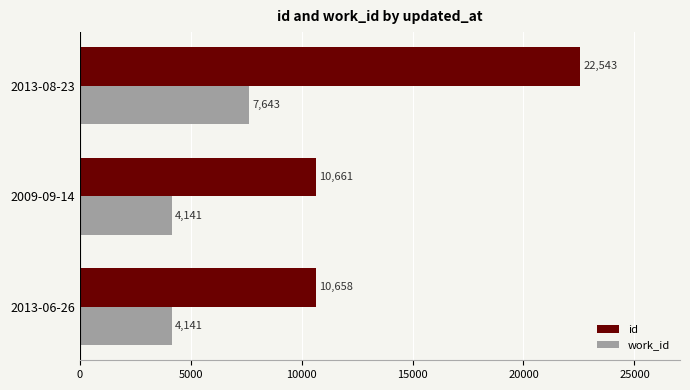

What is the difference between the maximum and minimum values in the id series?

11885